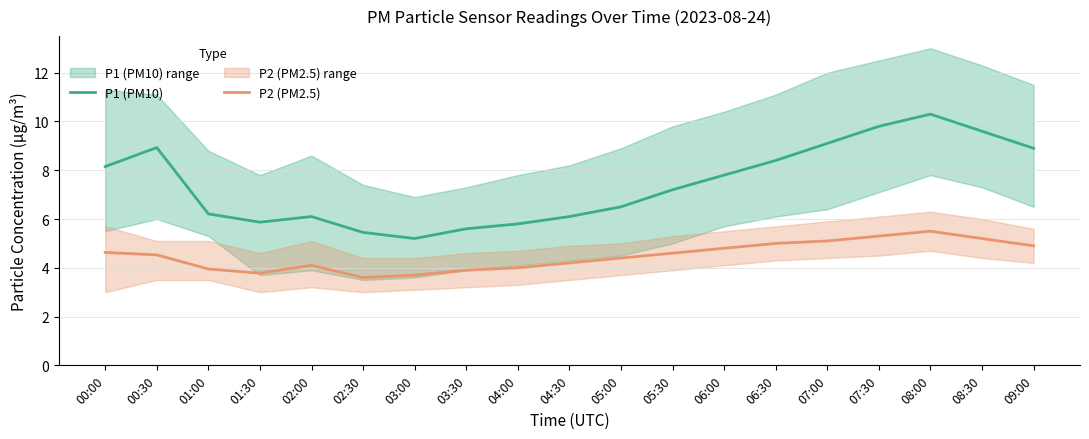

Where does the P1 (PM10) series first go above 7?

00:00